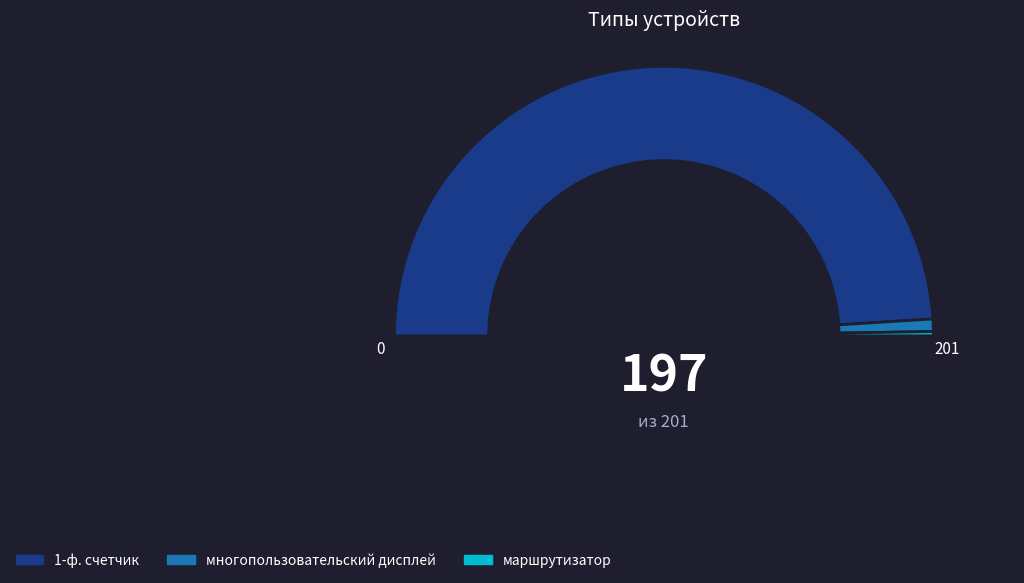

To the nearest percent, what percentage of the pie is 1-ф. счетчик?

98%